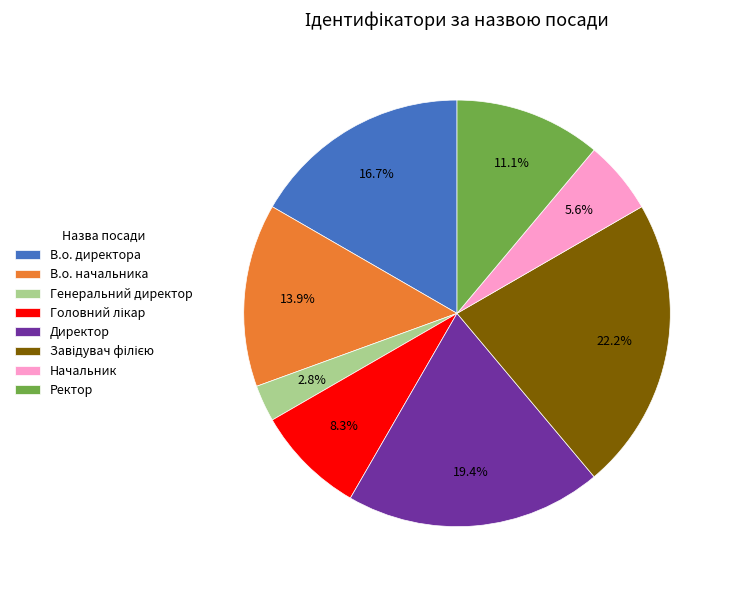

Which slice is the smallest?

Генеральний директор